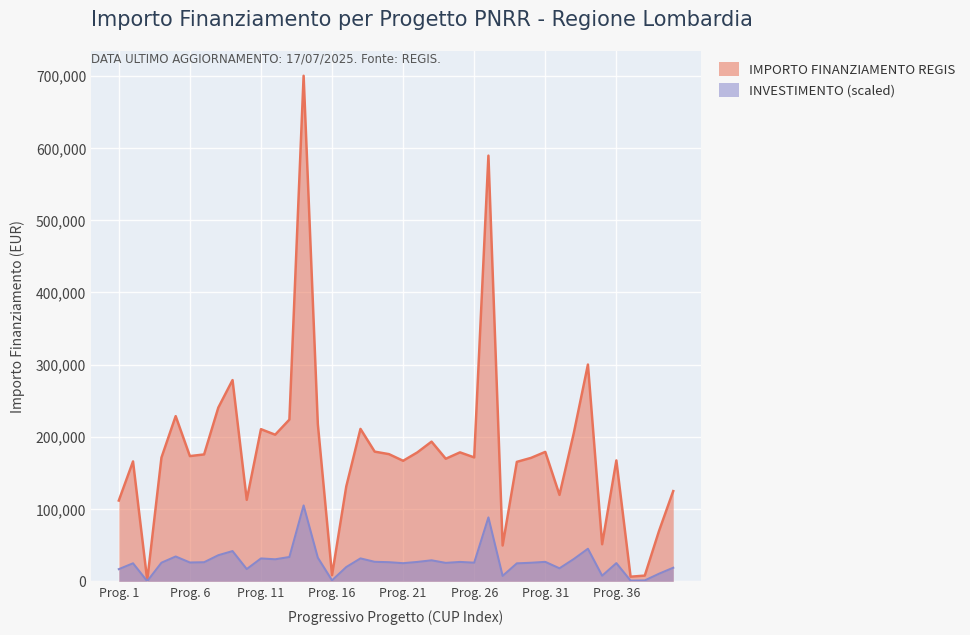

What is the smallest value displayed?

180.0